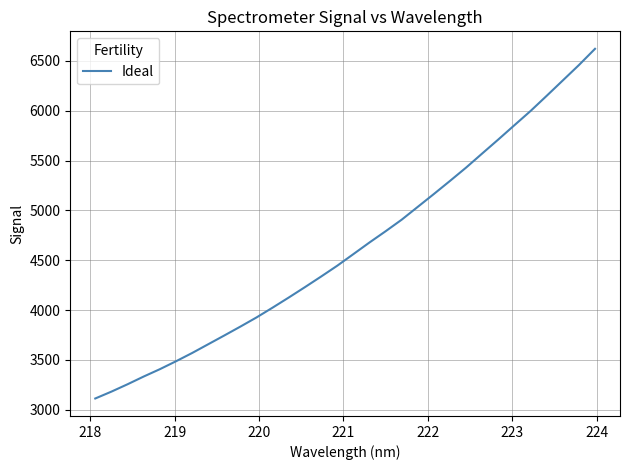

What is the greatest value displayed?

6621.7